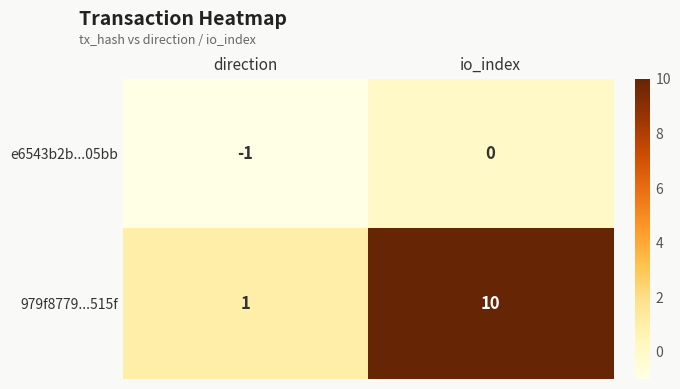

Which series changed the most between direction and io_index?

979f8779...515f